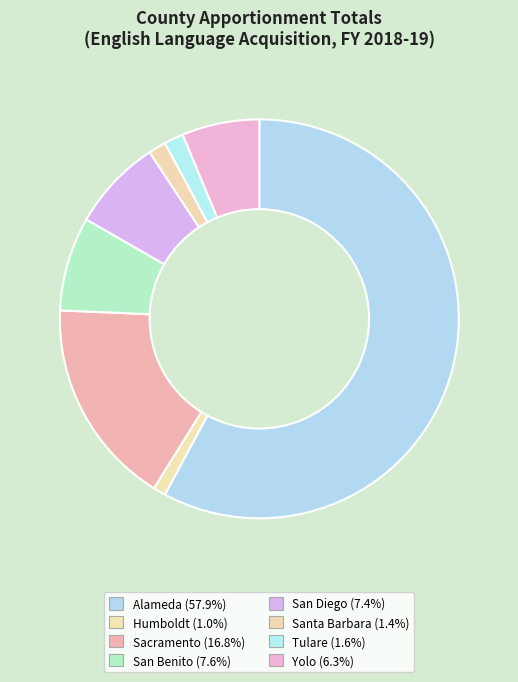

Count the number of slices in the pie.

8